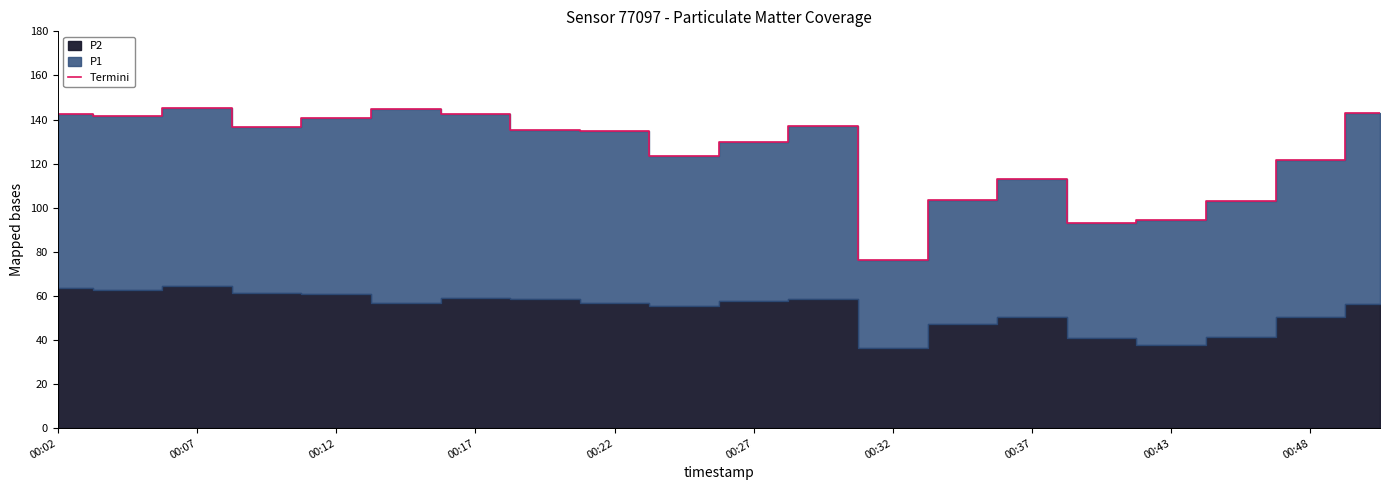

The value of Termini at 00:22 is 45.0. True or false?

False